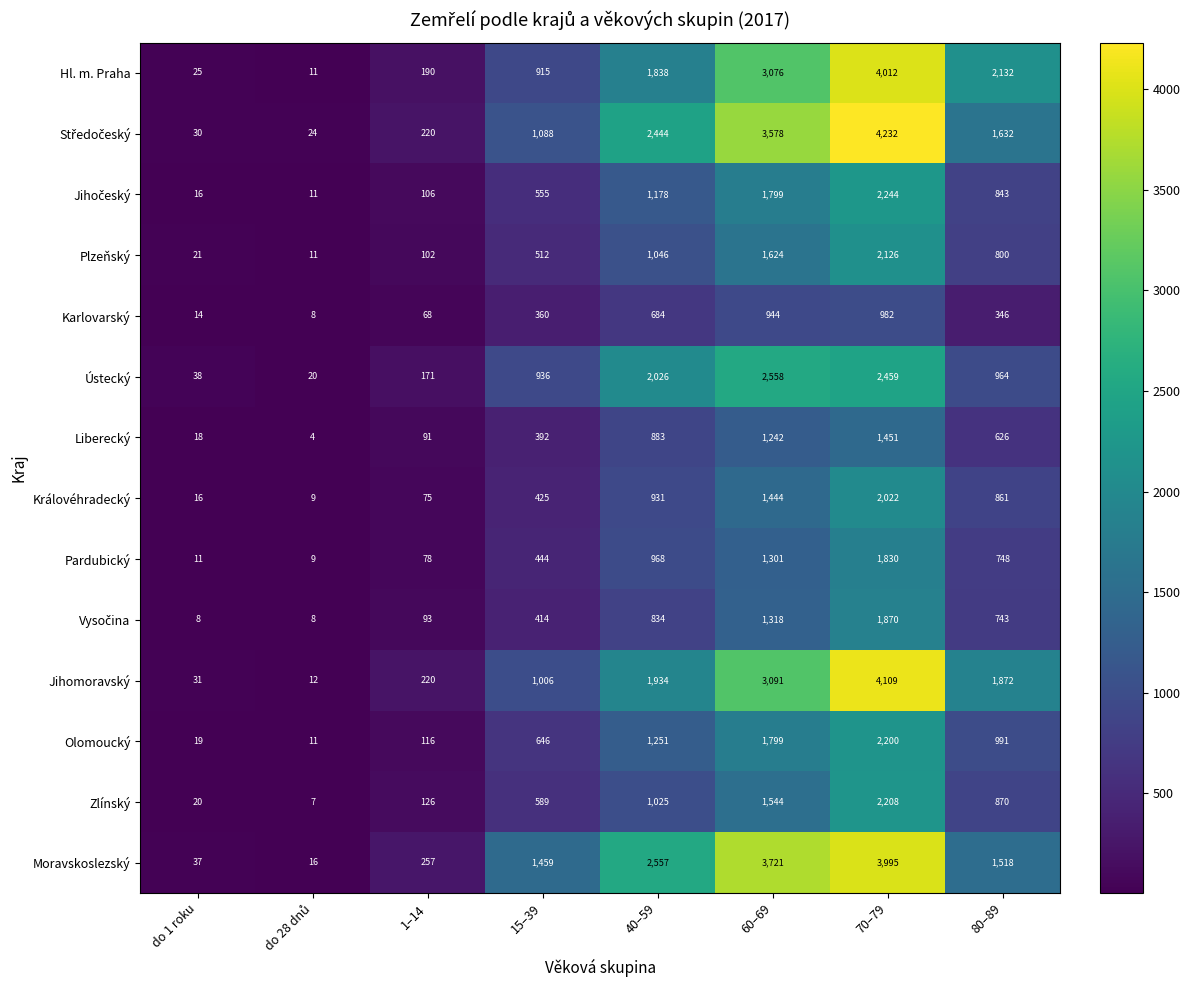

The value of Zlínský at do 1 roku is 9. True or false?

False